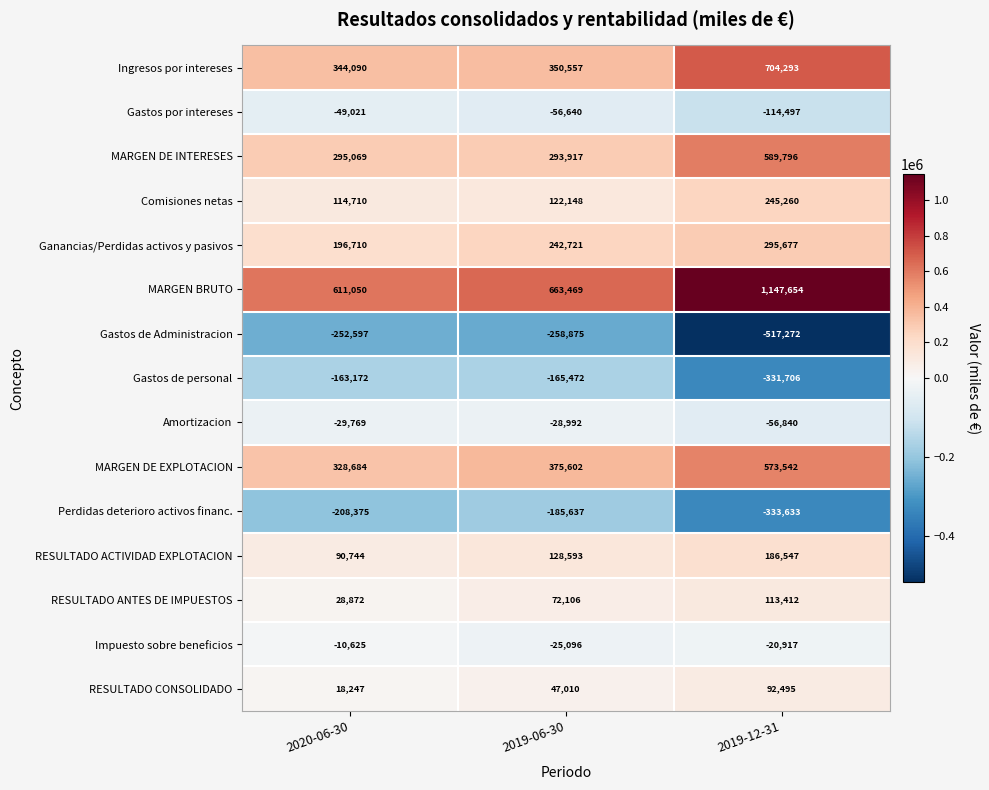

At which category is the sum across all series the highest?

2019-12-31